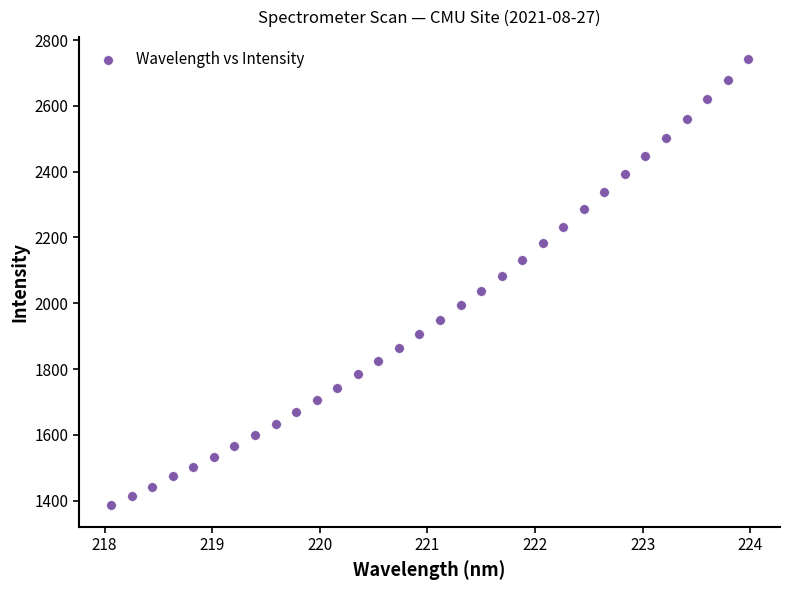

What is the range of Y values (max minus min)?

1353.6